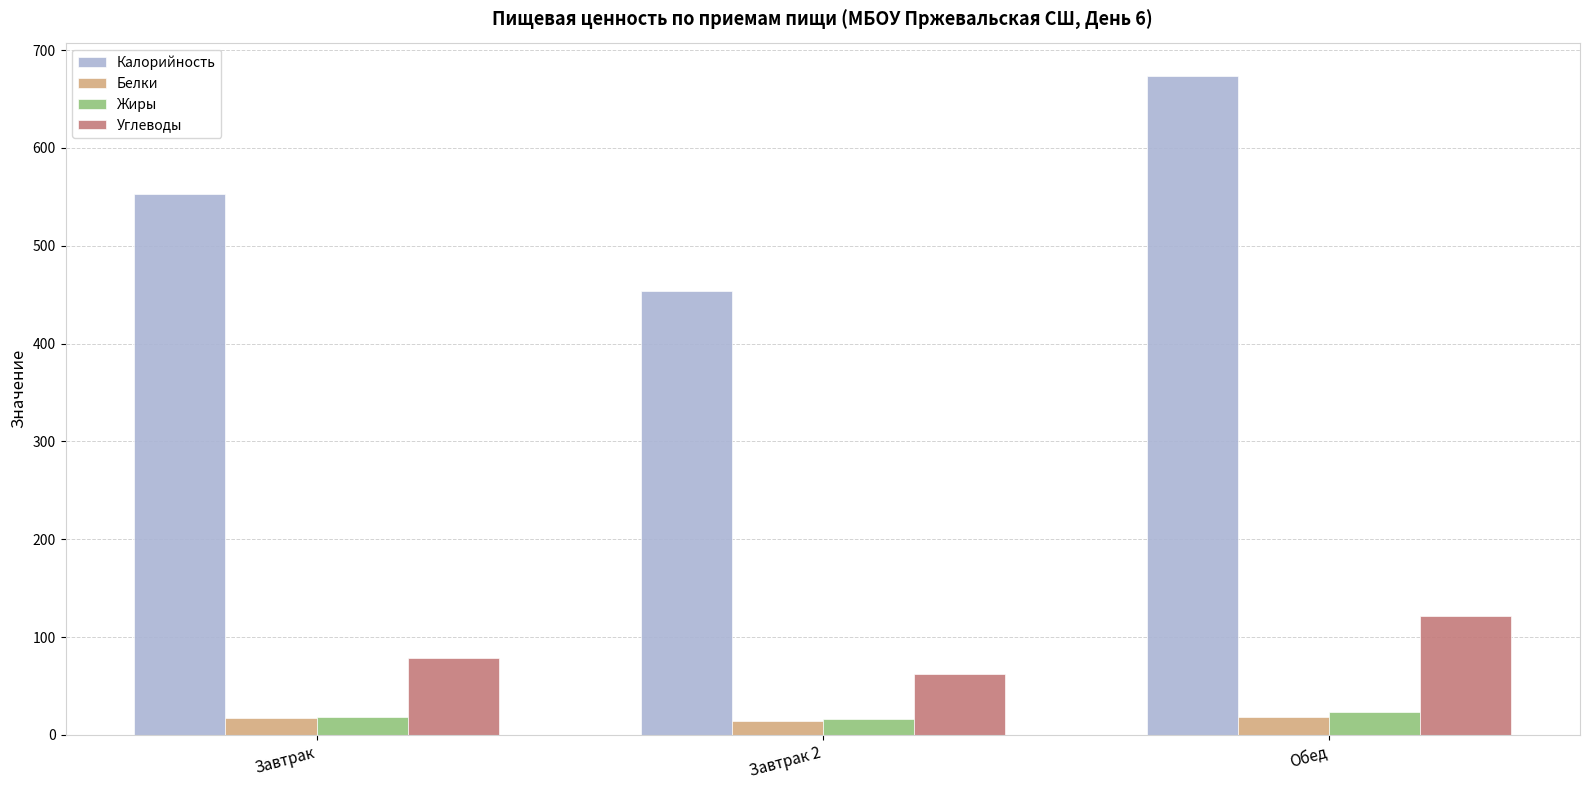

What is the sum of all Жиры values?

58.4